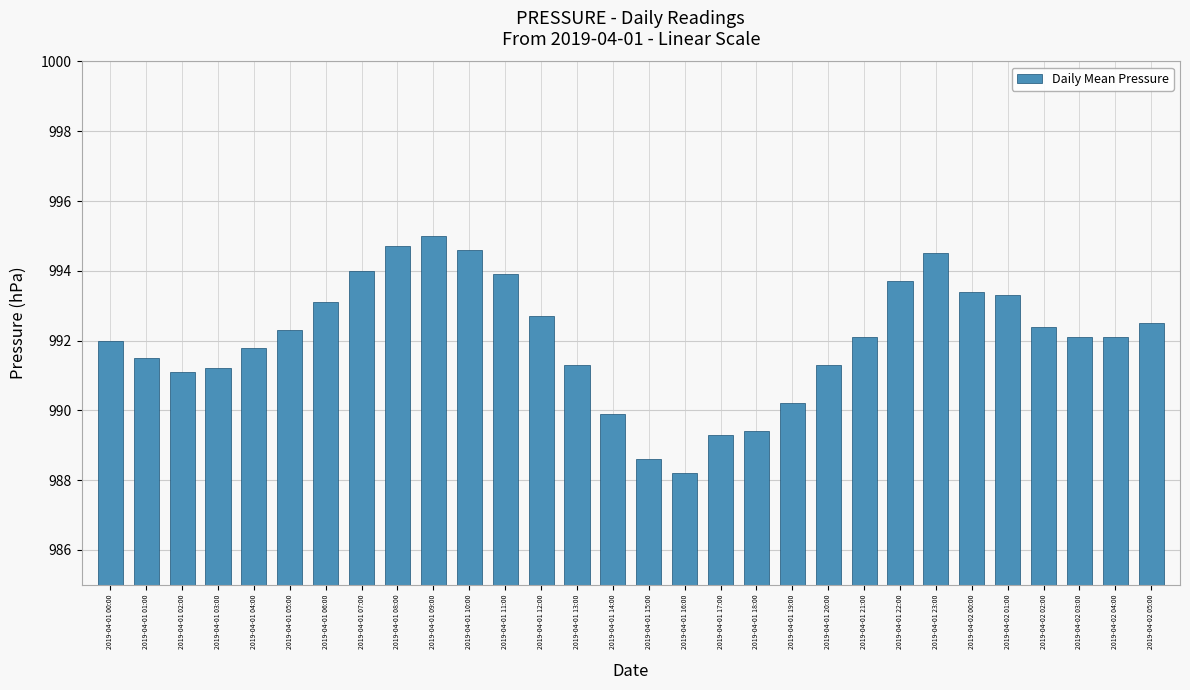

Read the value at 2019-04-01 20:00.

991.3